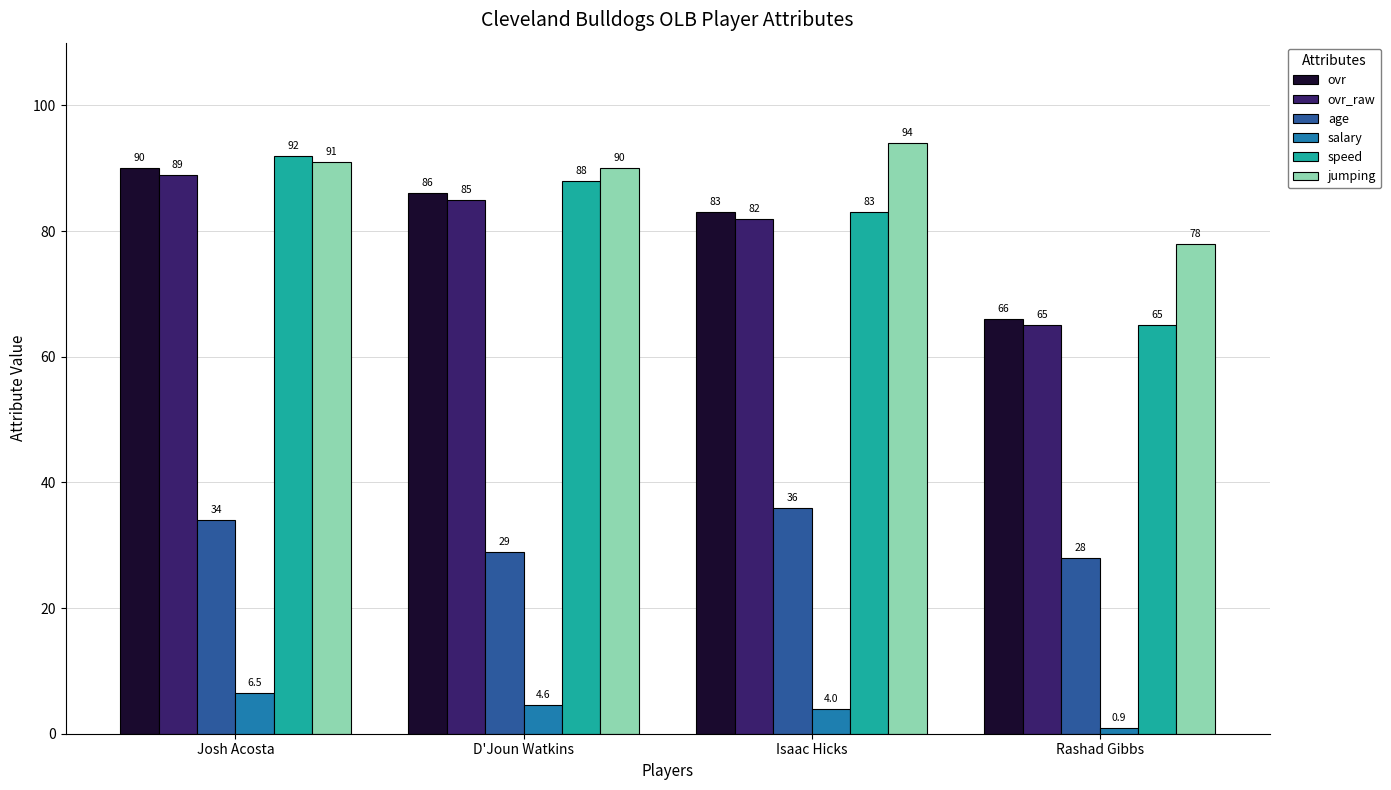

Count the number of categories in the chart.

4